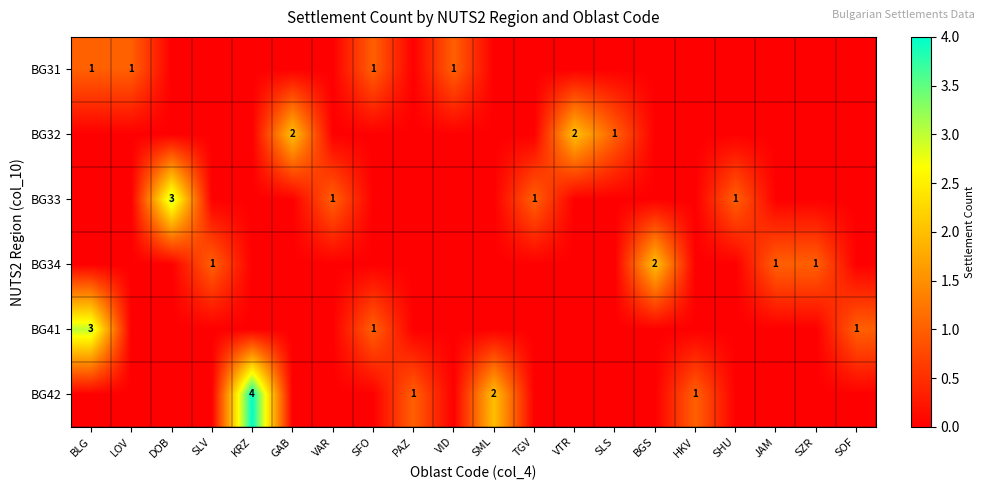

Which category has the lowest value across all series?

DOB